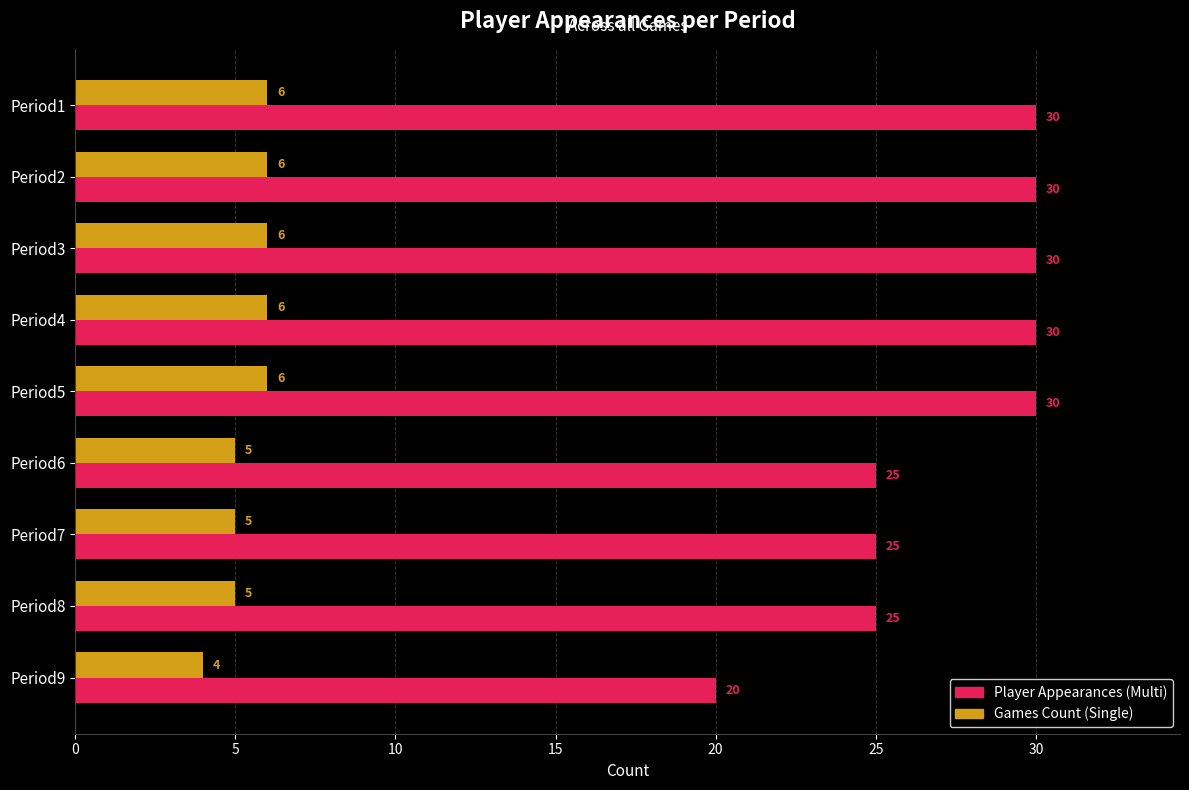

What is the difference between the maximum and minimum values in the Games Count (Single) series?

2